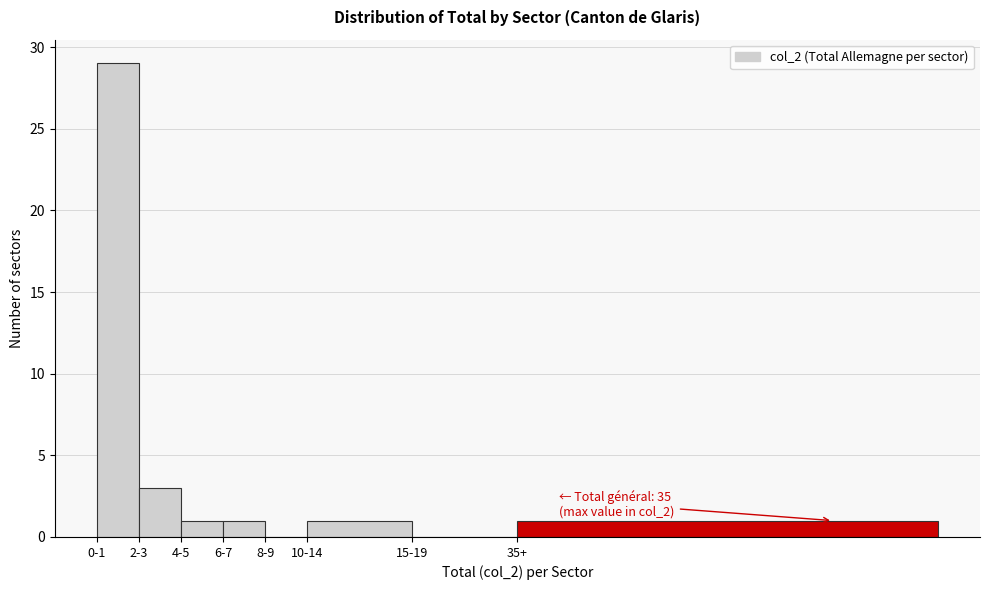

Reading left to right, list all the values displayed in this chart.

0-1=29	2-3=3	4-5=1	6-7=1	8-9=0	10-14=1	15-19=0	35+=1